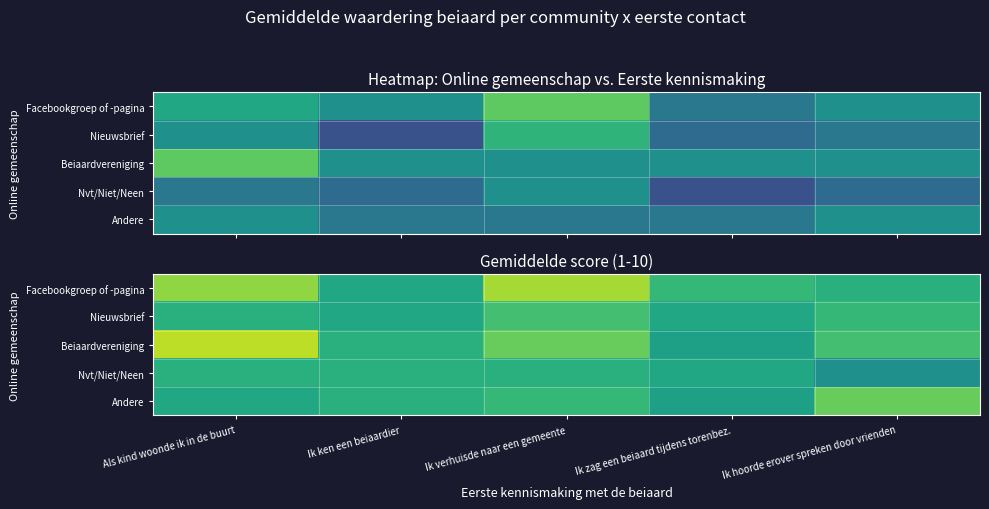

At which category does the chart reach its peak across all series?

Als kind woonde ik in de buurt